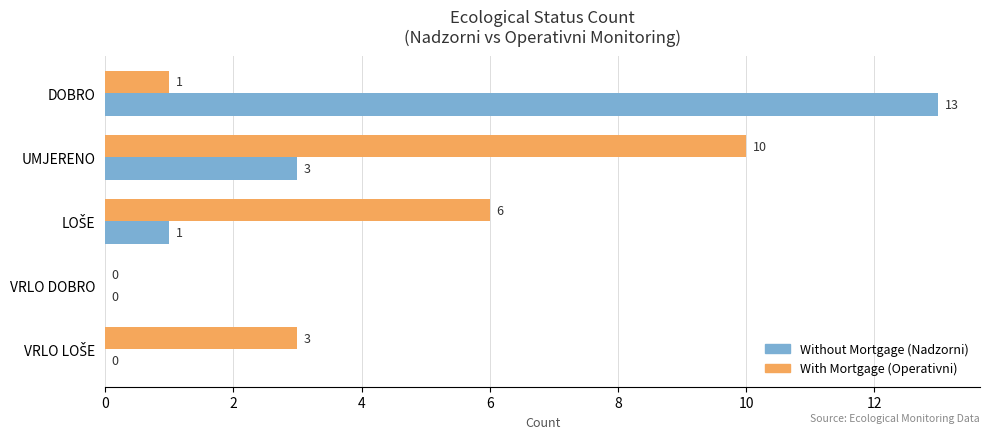

At which category is the sum across all series the highest?

DOBRO